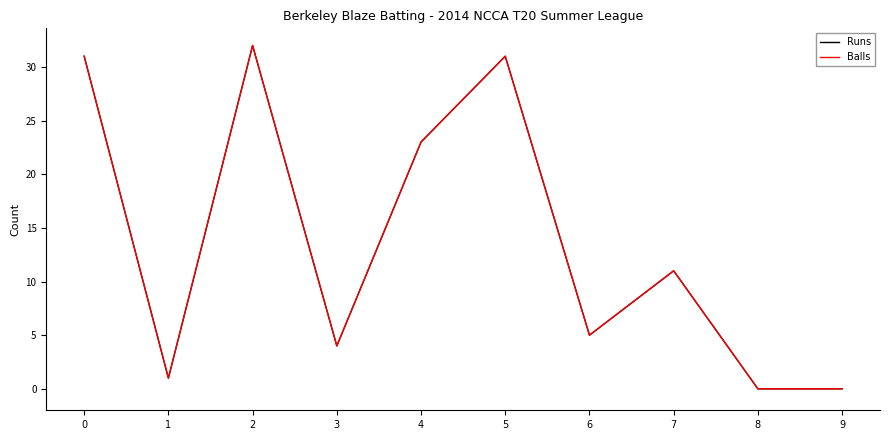

Does the chart have visible grid lines?

No